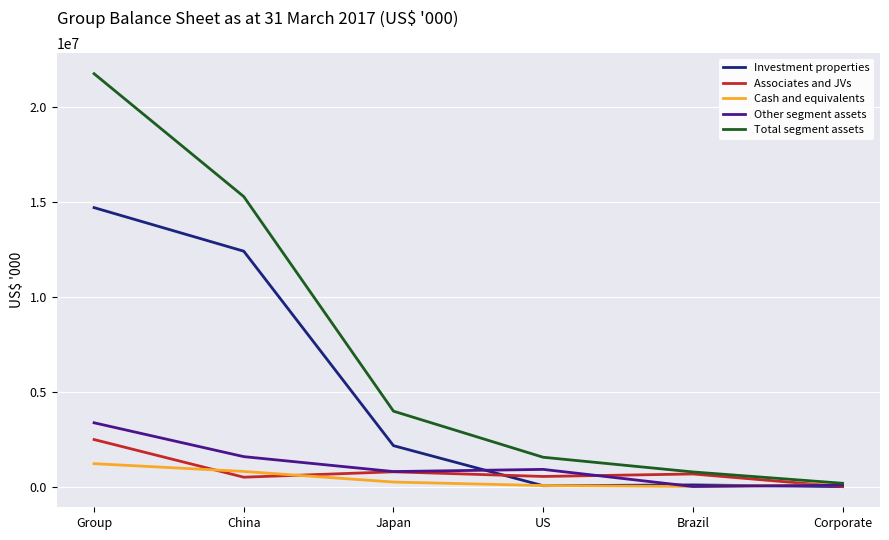

True or false: Total segment assets has a value of 176921 at Corporate.

True